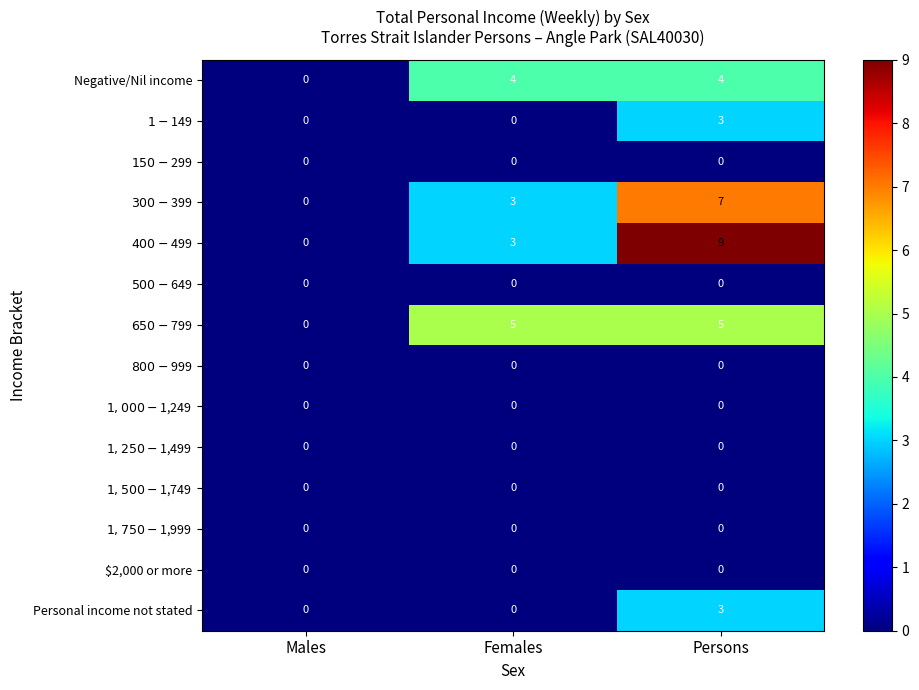

What is the highest value of the Negative/Nil income series?

4